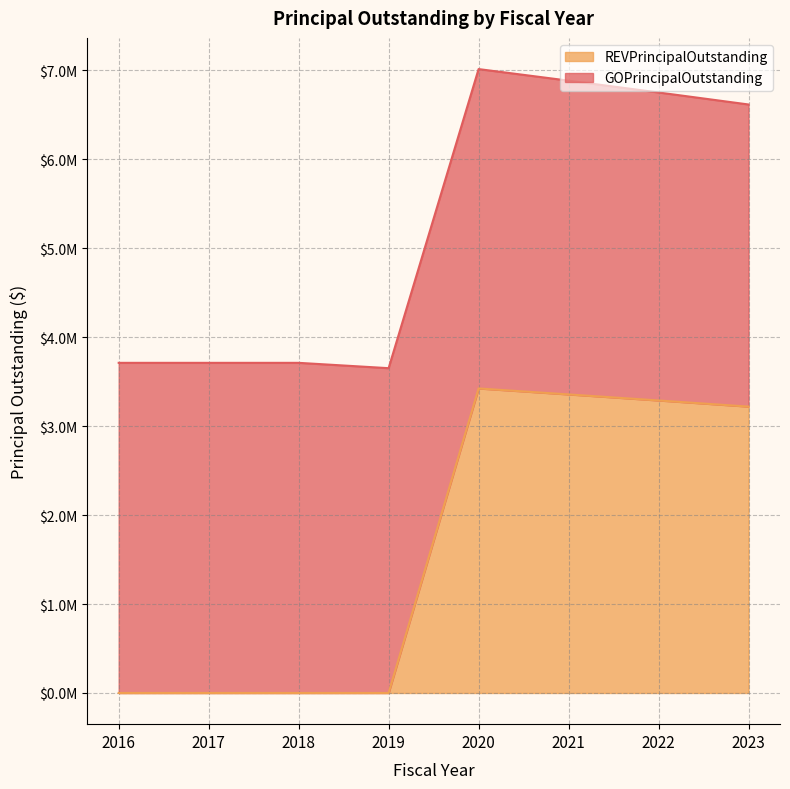

Between 2016 and 2019, which is larger?

2016